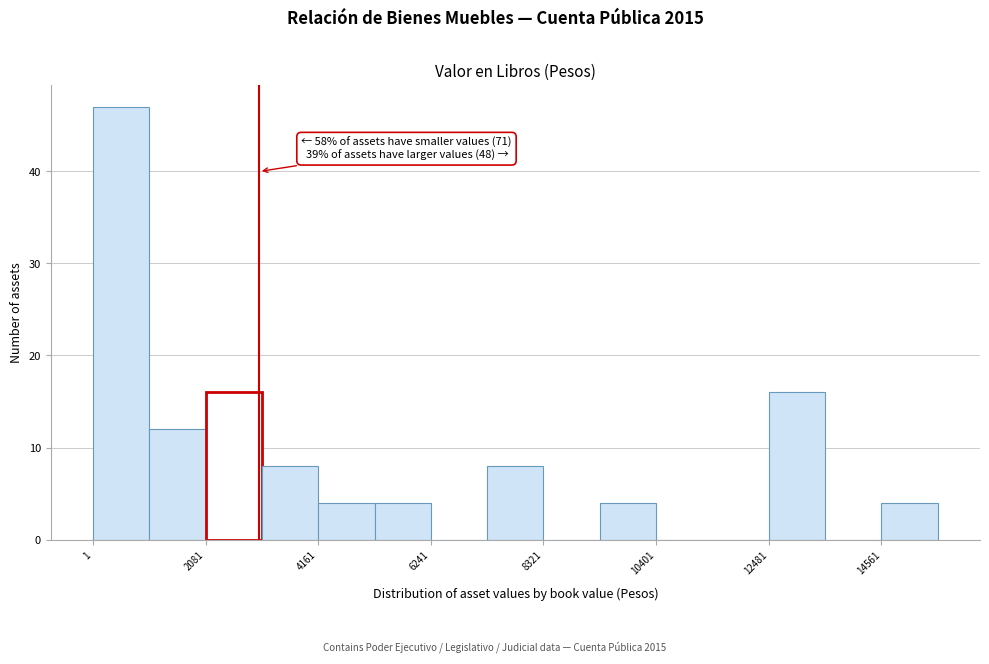

Read against the x-axis, roughly where is the centre of the tallest bar?

500